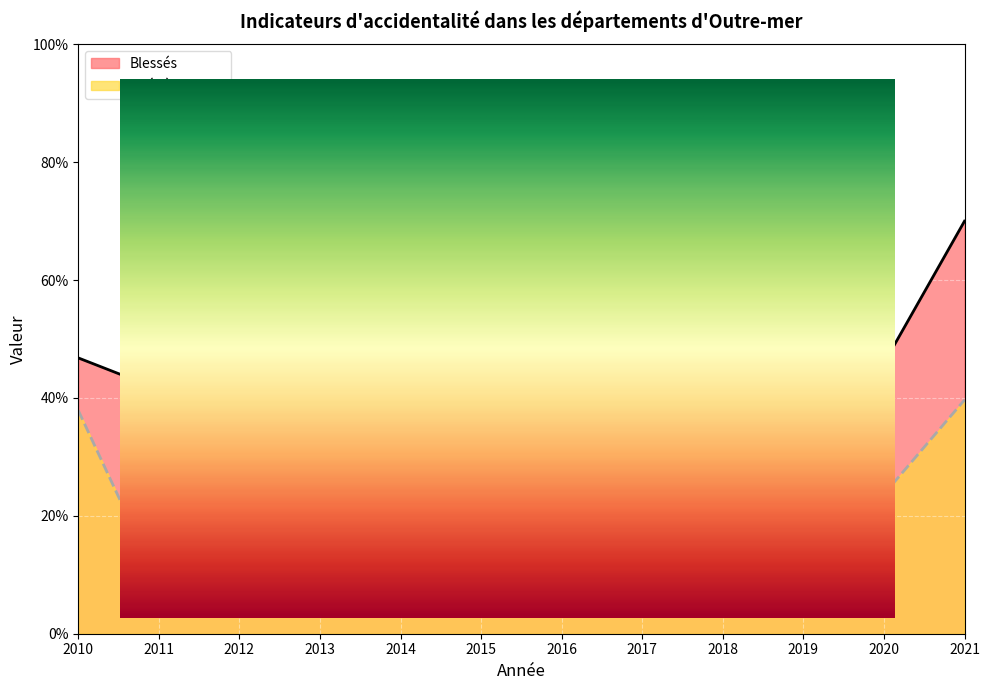

What is the value of the Tués à 30 jours point at the 1st from the left?

37.9